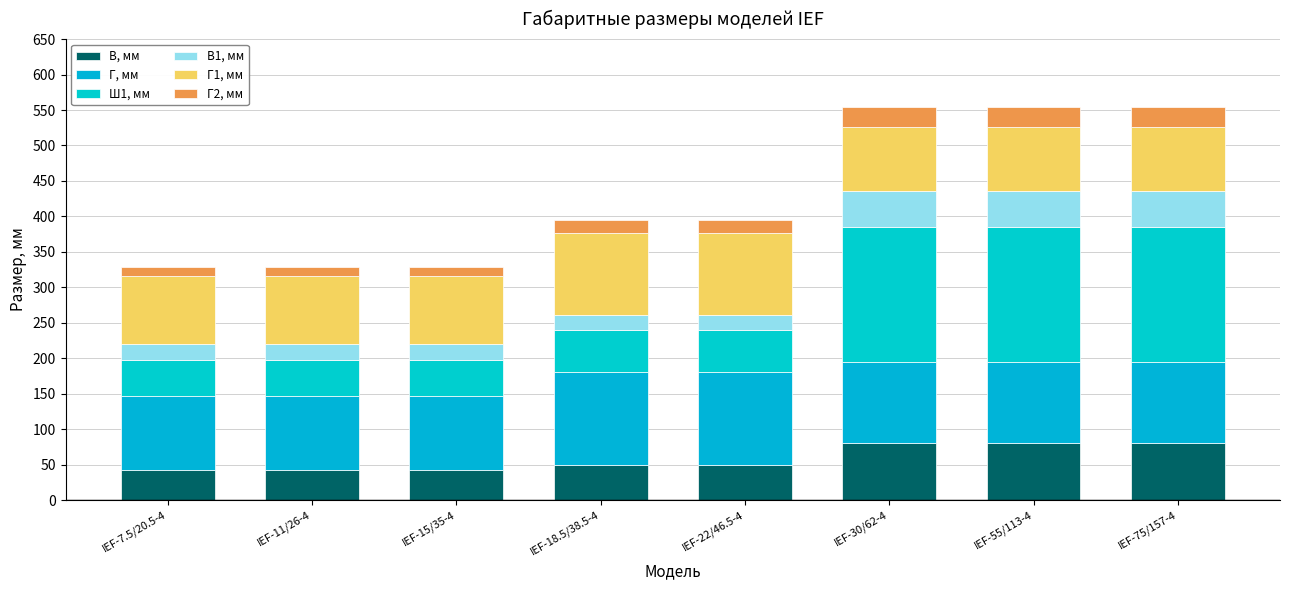

Count the number of data series in this chart.

6